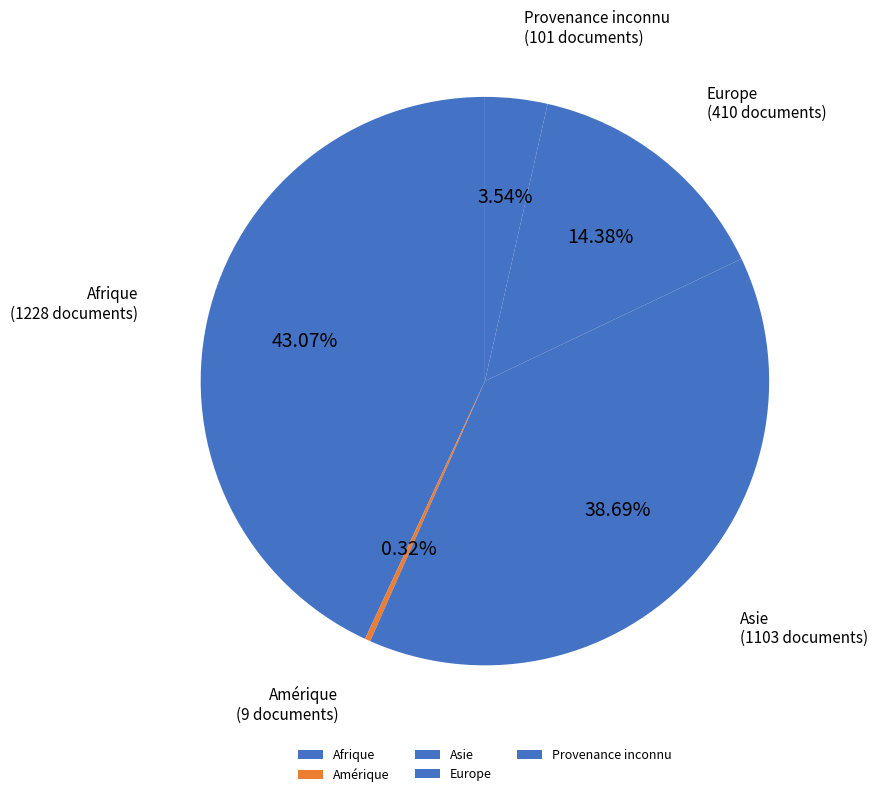

Is there a majority slice in this chart?

No